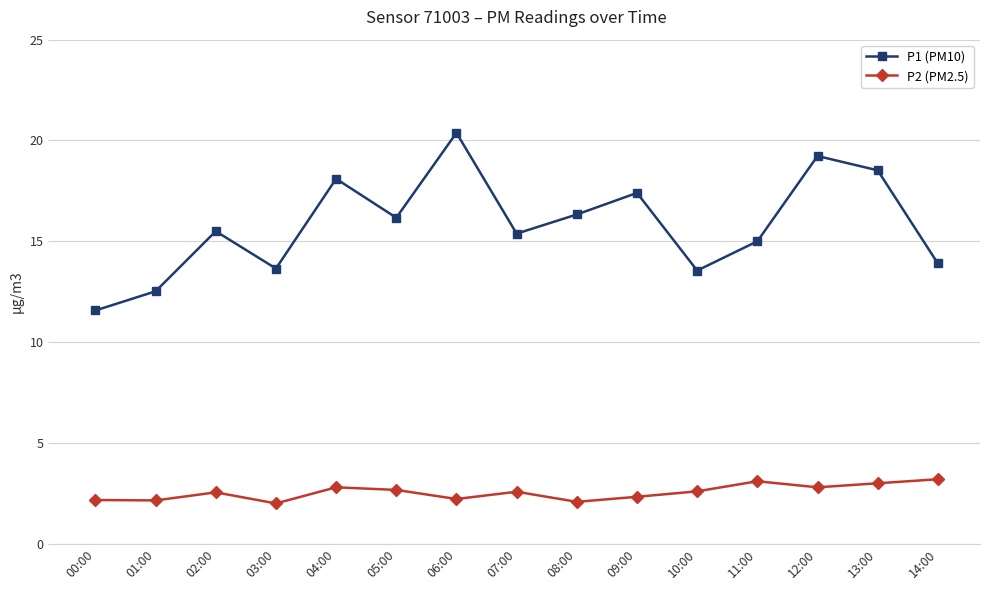

What is the spread (max minus min) of values at 04:00?

15.3